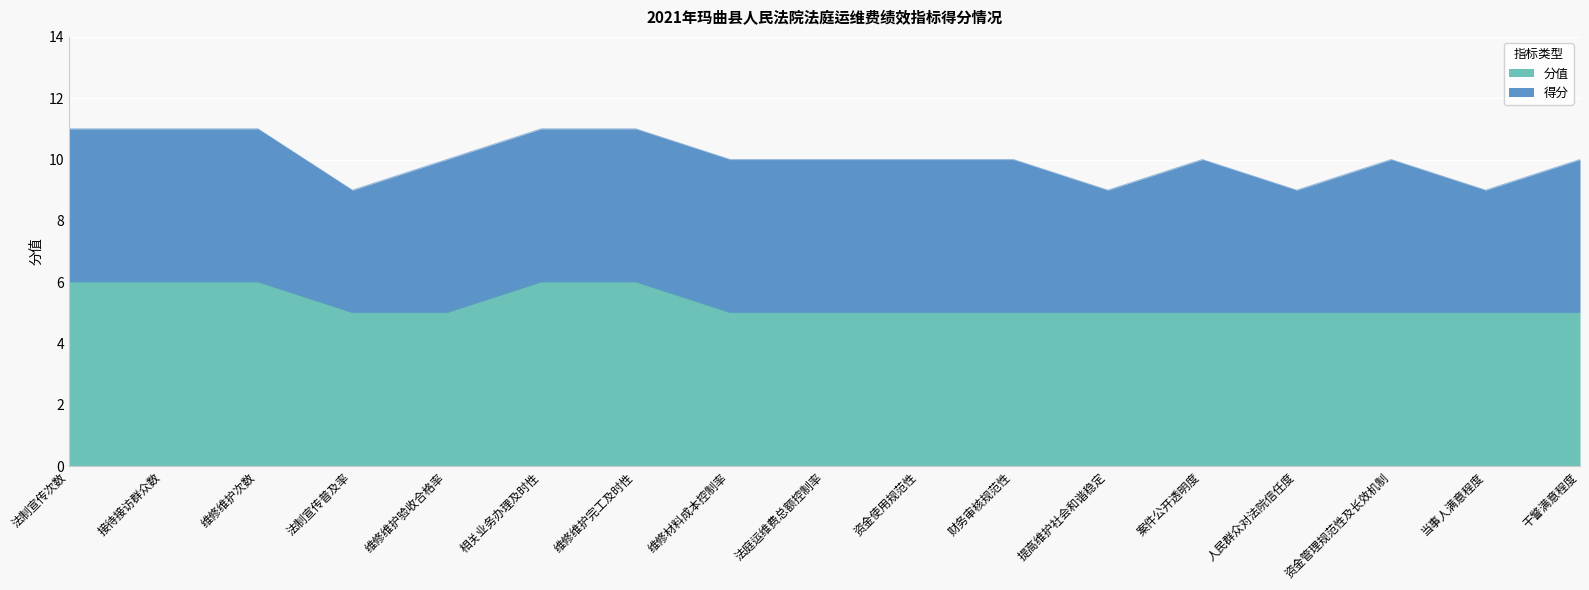

What is the change in value from 维修维护次数 to 干警满意程度?

-1